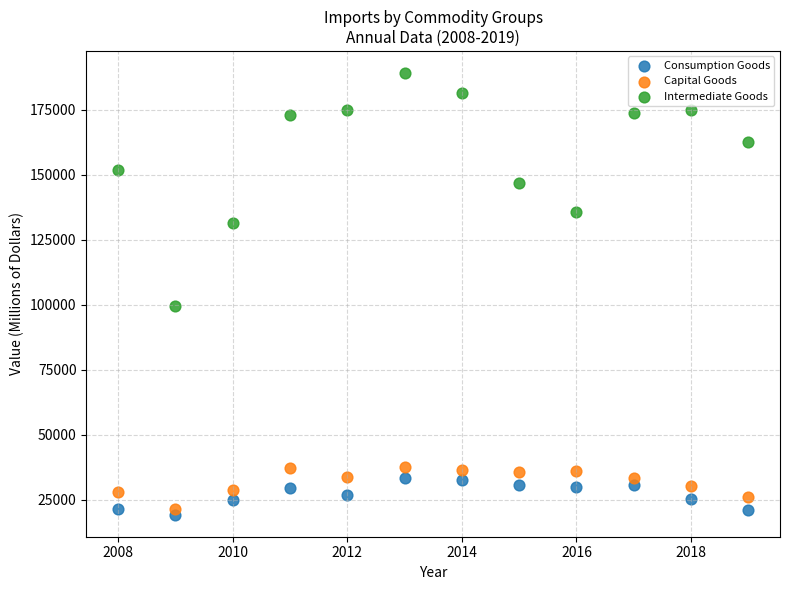

Which series reaches the maximum Y coordinate?

Intermediate Goods